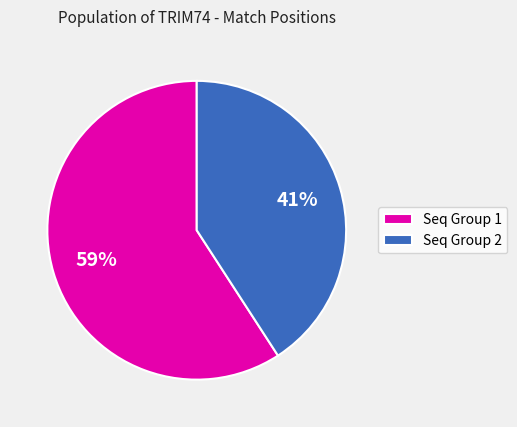

True or false: Seq Group 2 accounts for 56% of the total.

False